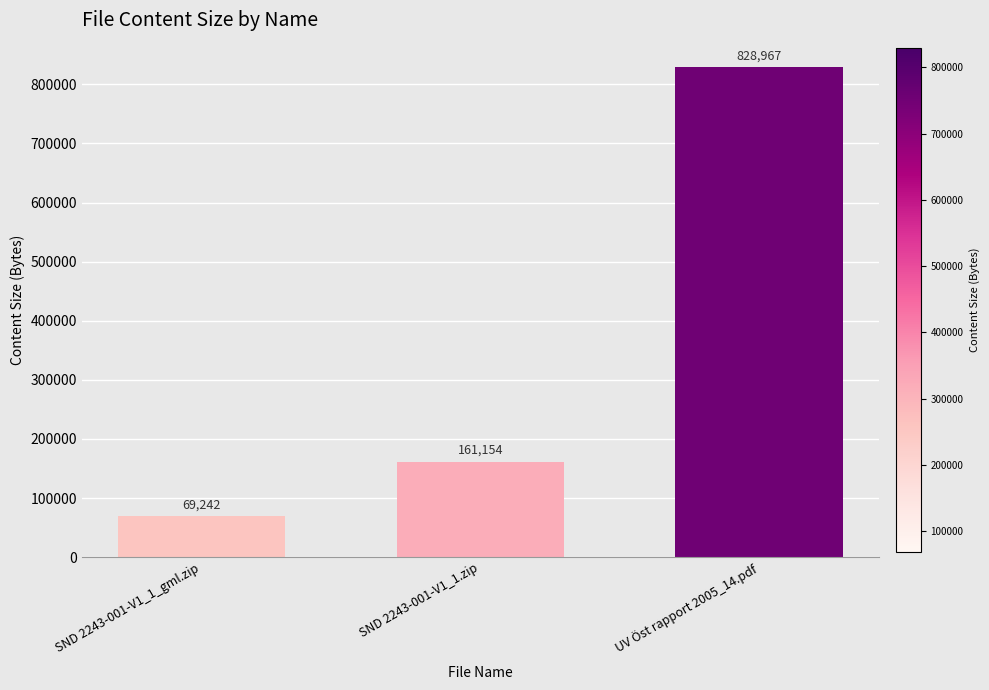

How many bars are there in total?

3